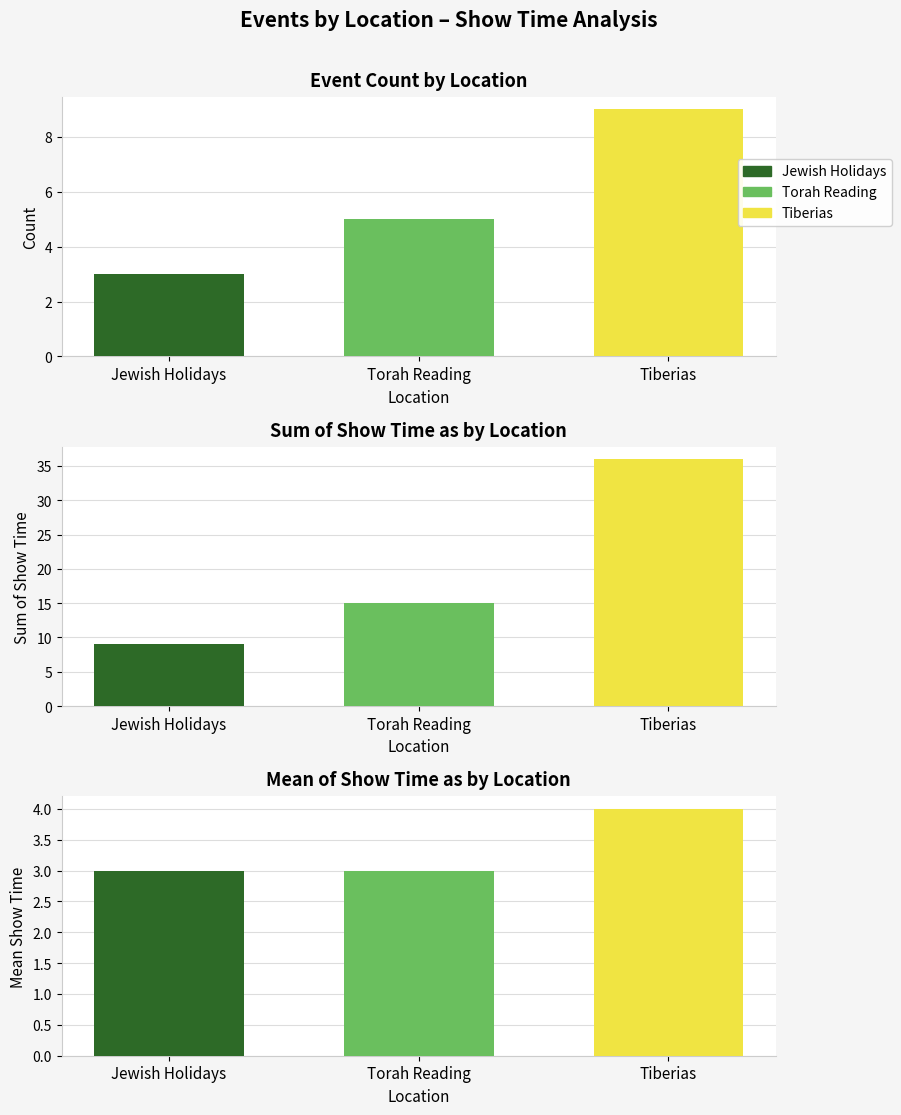

What is the difference between the values at Jewish Holidays and Torah Reading?

2